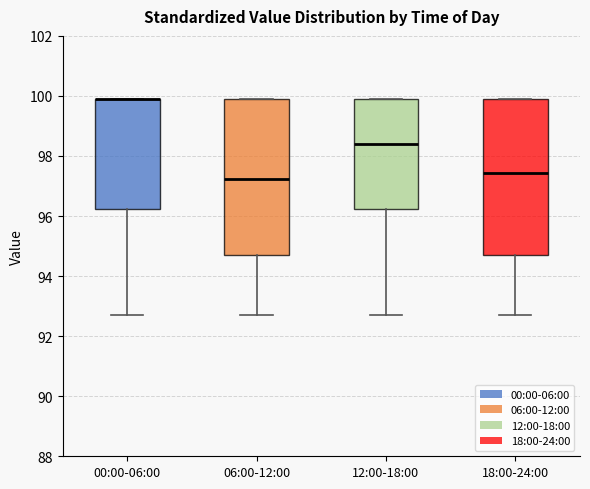

Where is the lower edge of the box for 06:00-12:00 on the y-axis? The values are not printed on the chart, so give them approximately, as read against the axis.

94.8